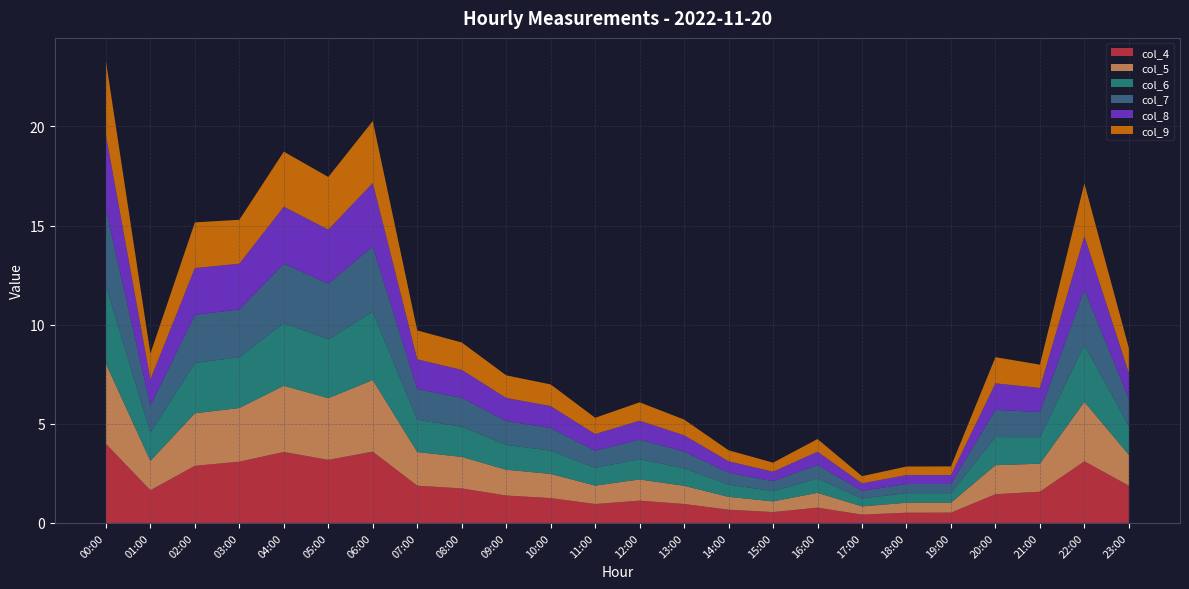

Reading left to right, extract all data points from this chart.

col_4: 00:00=4.0	01:00=1.7	02:00=2.9	03:00=3.1	04:00=3.6	05:00=3.2	06:00=3.6	07:00=1.9	08:00=1.7	09:00=1.4	10:00=1.3	11:00=1.0	12:00=1.1	13:00=1.0	14:00=0.7	15:00=0.5	16:00=0.8	17:00=0.4	18:00=0.5	19:00=0.5	20:00=1.4	21:00=1.6	22:00=3.1	23:00=1.9
col_5: 00:00=4.0	01:00=1.5	02:00=2.6	03:00=2.7	04:00=3.3	05:00=3.1	06:00=3.6	07:00=1.7	08:00=1.6	09:00=1.3	10:00=1.2	11:00=0.9	12:00=1.1	13:00=0.9	14:00=0.6	15:00=0.5	16:00=0.7	17:00=0.4	18:00=0.5	19:00=0.5	20:00=1.5	21:00=1.4	22:00=3.0	23:00=1.6
col_6: 00:00=3.9	01:00=1.4	02:00=2.5	03:00=2.6	04:00=3.2	05:00=3.0	06:00=3.5	07:00=1.6	08:00=1.5	09:00=1.3	10:00=1.2	11:00=0.9	12:00=1.0	13:00=0.9	14:00=0.6	15:00=0.5	16:00=0.7	17:00=0.4	18:00=0.5	19:00=0.5	20:00=1.4	21:00=1.3	22:00=2.9	23:00=1.5
col_7: 00:00=3.8	01:00=1.4	02:00=2.4	03:00=2.4	04:00=3.0	05:00=2.8	06:00=3.3	07:00=1.6	08:00=1.5	09:00=1.2	10:00=1.1	11:00=0.9	12:00=1.0	13:00=0.8	14:00=0.6	15:00=0.5	16:00=0.7	17:00=0.4	18:00=0.5	19:00=0.5	20:00=1.4	21:00=1.3	22:00=2.8	23:00=1.4
col_8: 00:00=3.8	01:00=1.3	02:00=2.4	03:00=2.3	04:00=2.9	05:00=2.7	06:00=3.2	07:00=1.5	08:00=1.4	09:00=1.2	10:00=1.1	11:00=0.8	12:00=1.0	13:00=0.8	14:00=0.6	15:00=0.5	16:00=0.7	17:00=0.4	18:00=0.4	19:00=0.4	20:00=1.3	21:00=1.2	22:00=2.7	23:00=1.3
col_9: 00:00=3.7	01:00=1.3	02:00=2.3	03:00=2.2	04:00=2.8	05:00=2.7	06:00=3.1	07:00=1.5	08:00=1.4	09:00=1.1	10:00=1.1	11:00=0.8	12:00=0.9	13:00=0.8	14:00=0.6	15:00=0.5	16:00=0.6	17:00=0.4	18:00=0.4	19:00=0.4	20:00=1.3	21:00=1.2	22:00=2.7	23:00=1.3